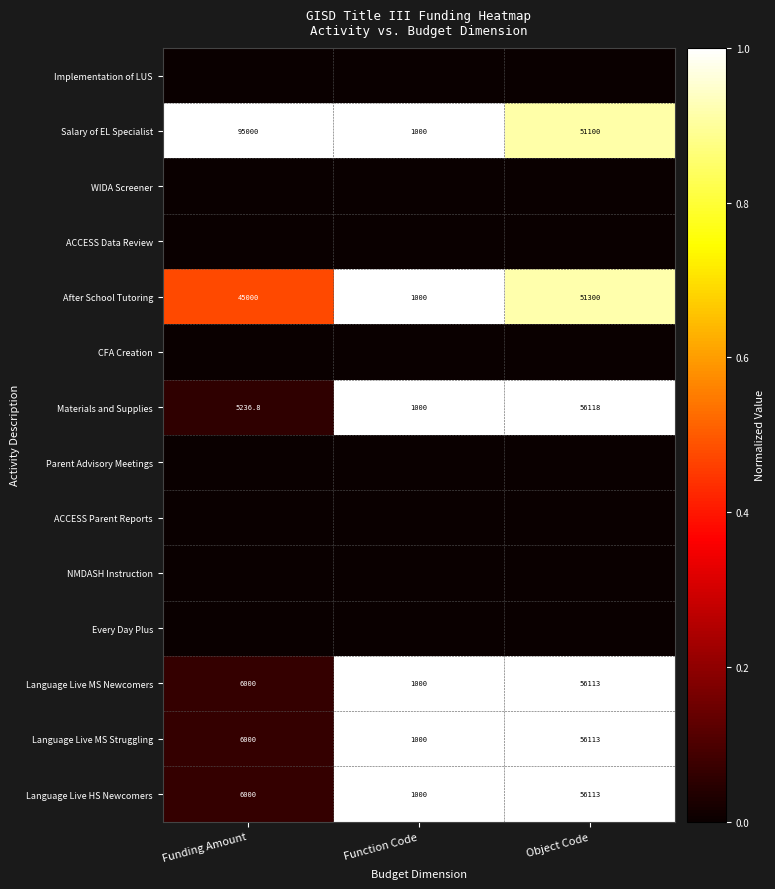

Is it true that Language Live MS Struggling equals 1000.0 at Function Code?

True